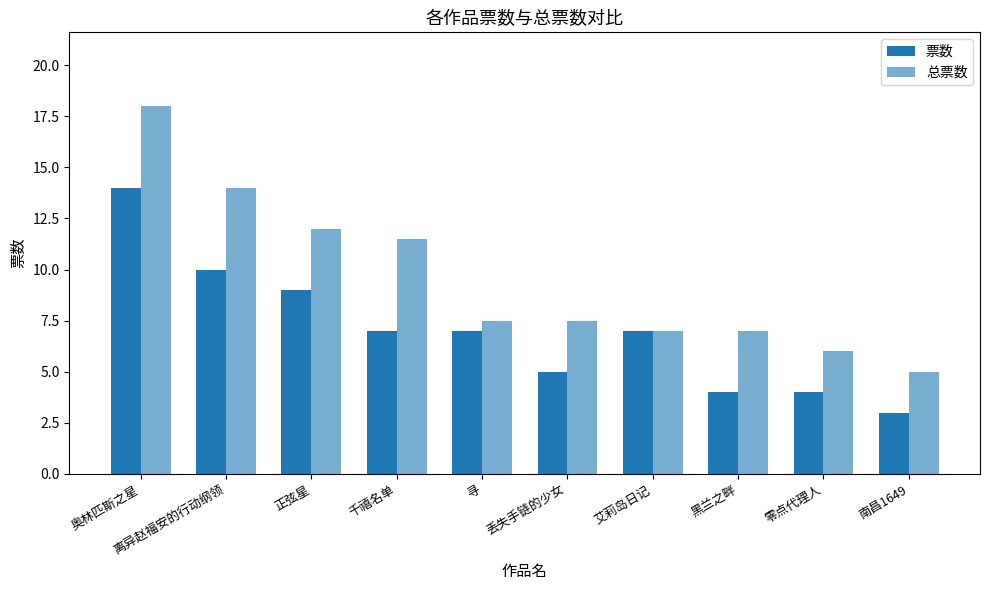

How many groups of bars are there?

10